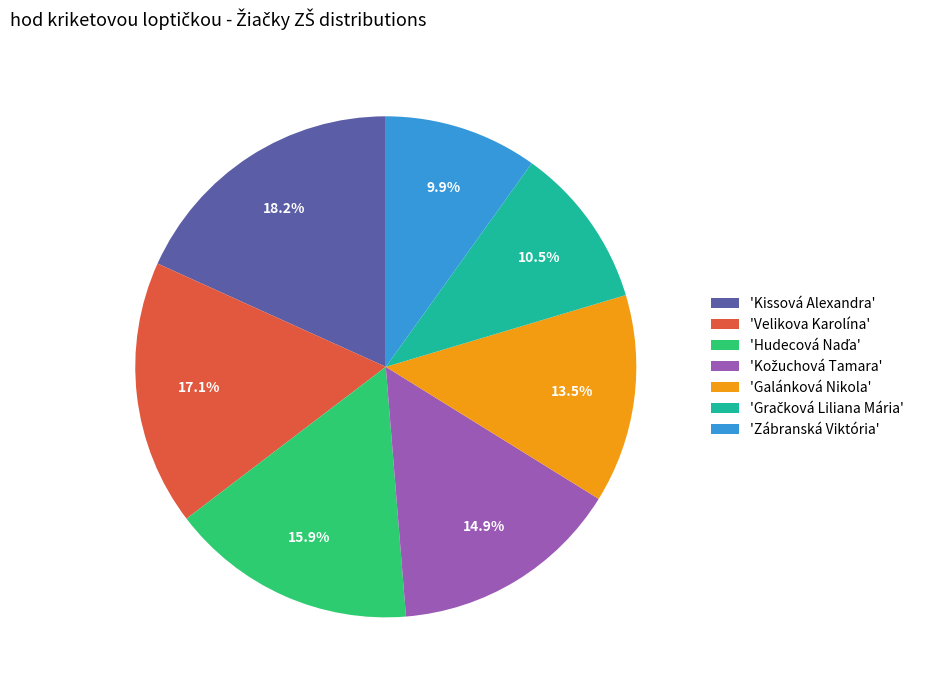

Between 'Kissová Alexandra' and 'Zábranská Viktória', which is larger?

'Kissová Alexandra'